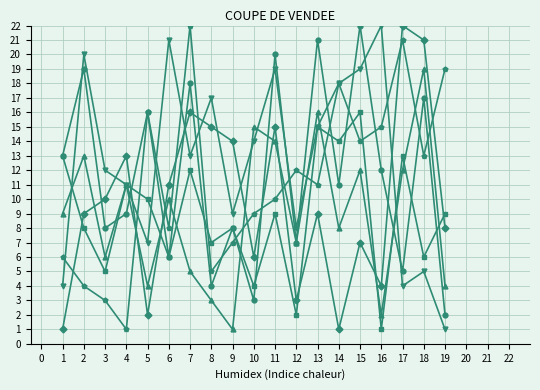

What is the maximum value shown in the chart?

22